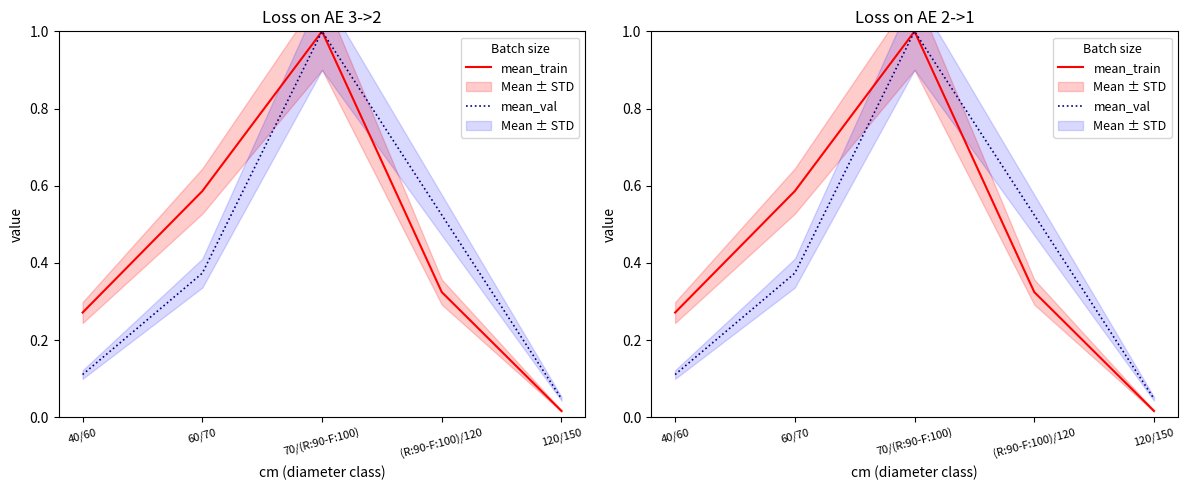

Between 120/150 and 60/70, which is larger?

60/70